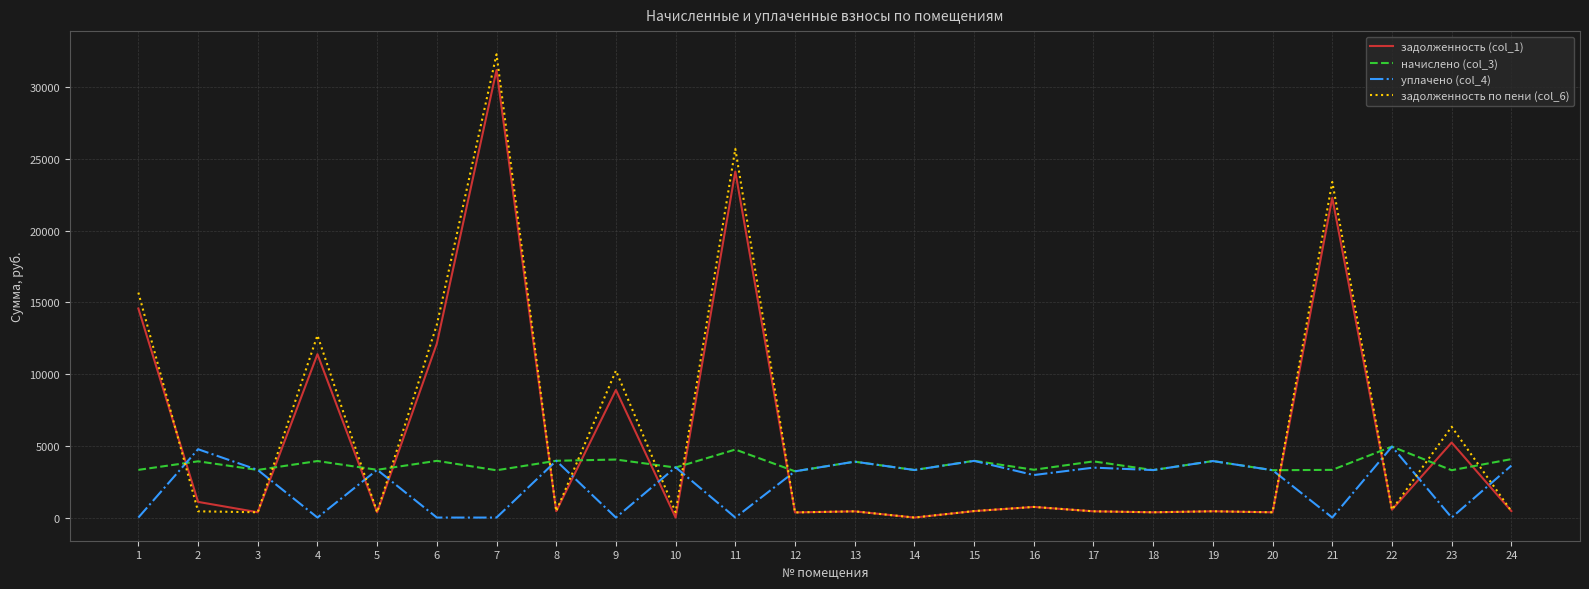

At how many categories does at least one series exceed 8177?

7